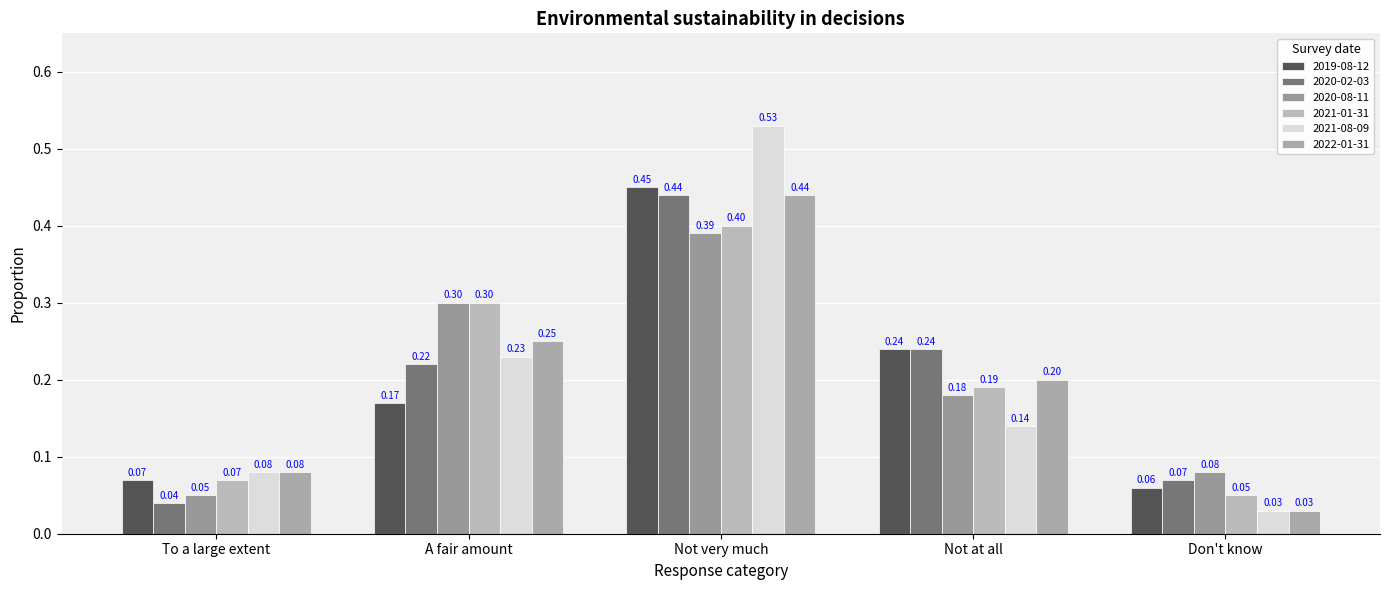

Where is 2020-02-03 nearest to the value 0?

To a large extent